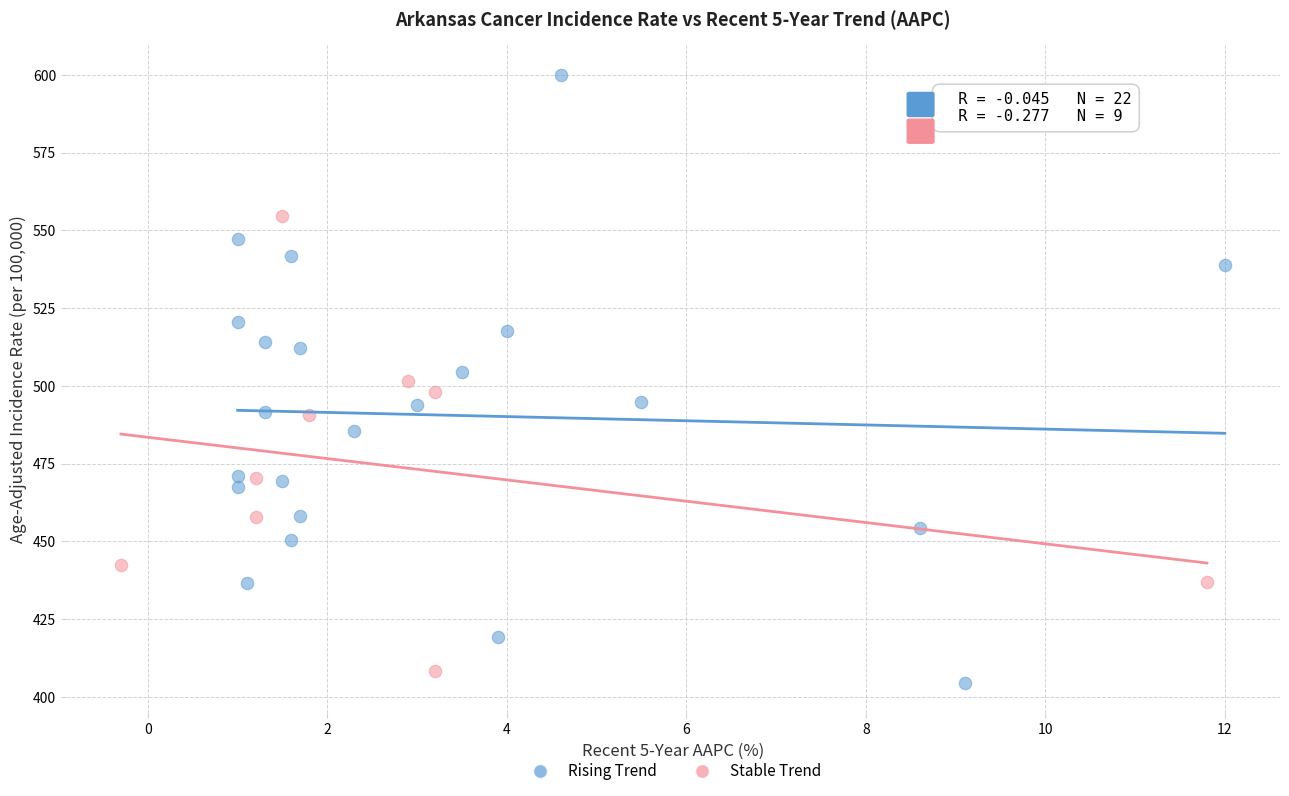

Which series has the largest Y range (max minus min)?

Rising Trend